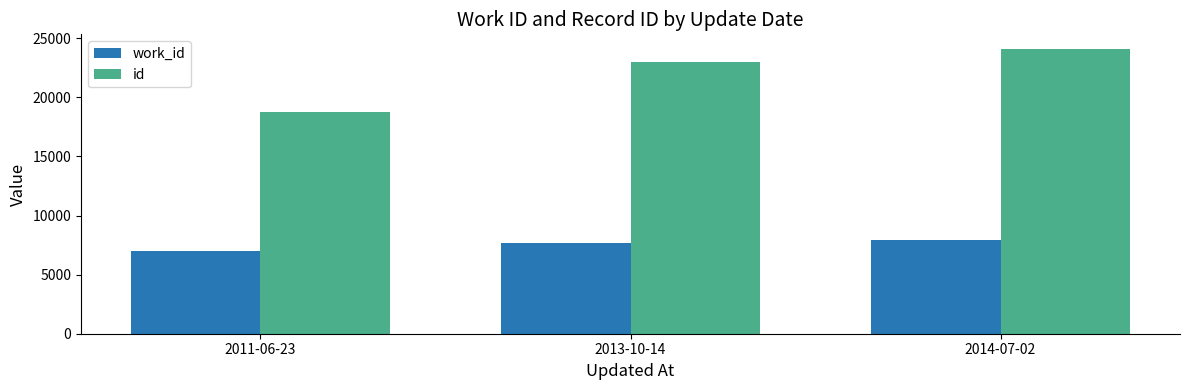

Is the value of id at 2014-07-02 greater than the value of work_id at 2011-06-23?

Yes